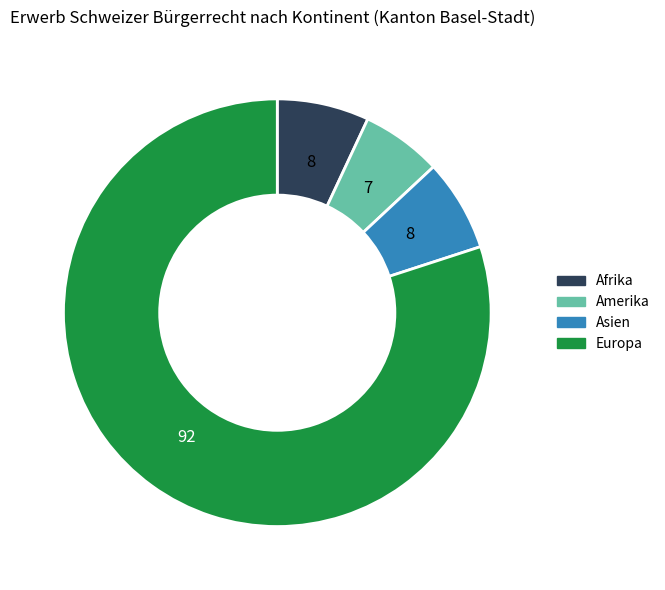

Is there a majority slice in this chart?

Yes